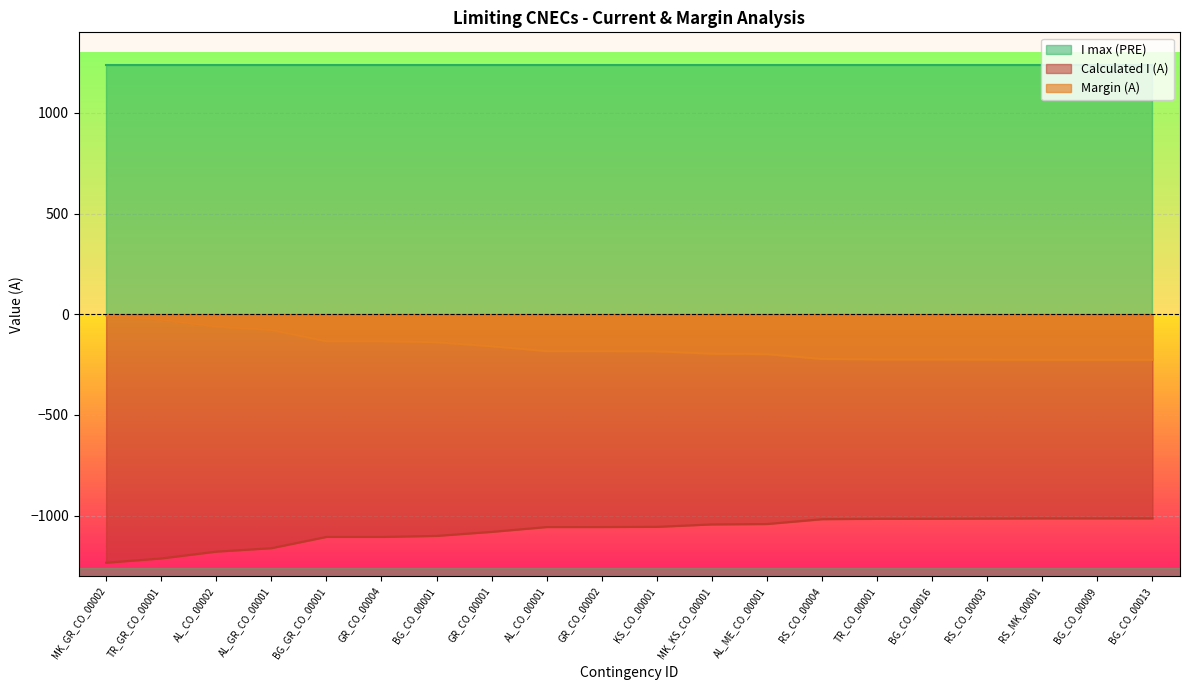

What is the highest value of the Calculated I (A) series?

-1014